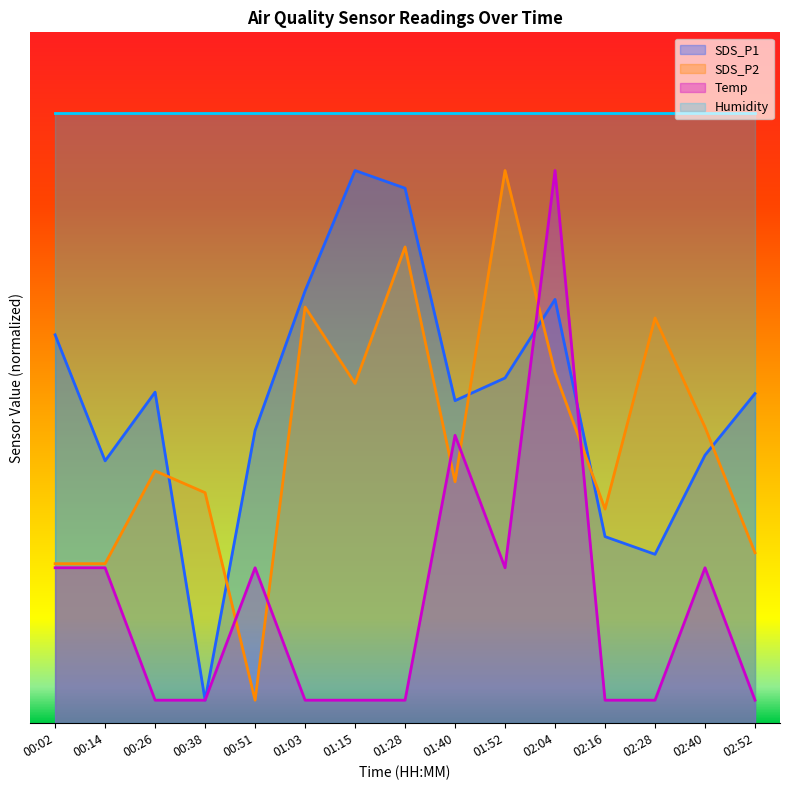

Between 00:02 and 00:26, which series saw the biggest shift?

Temp